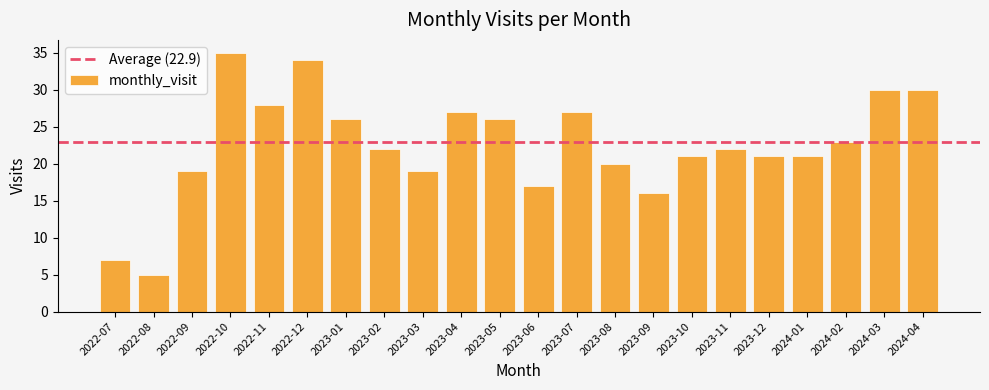

Which has a higher value, 2024-02 or 2023-11?

2024-02